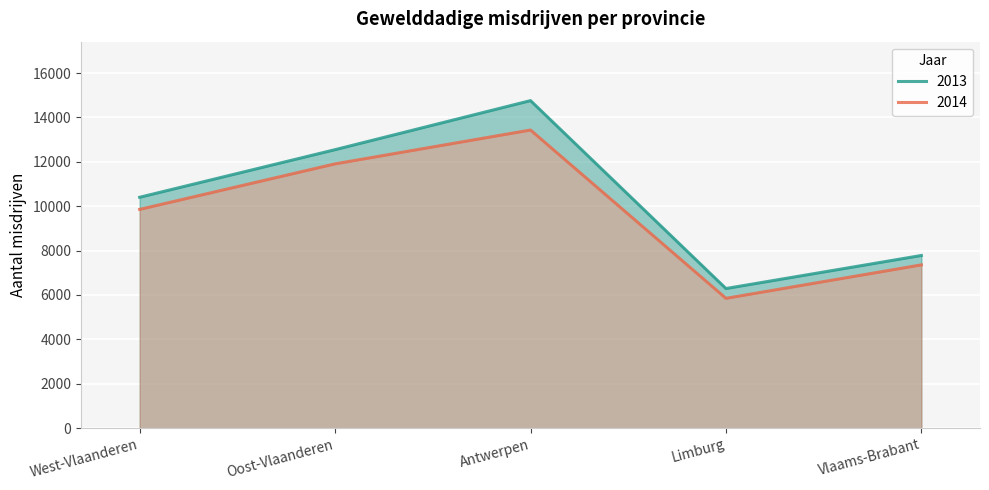

In 2014, how many points are higher than both neighbors (excluding endpoints)?

1